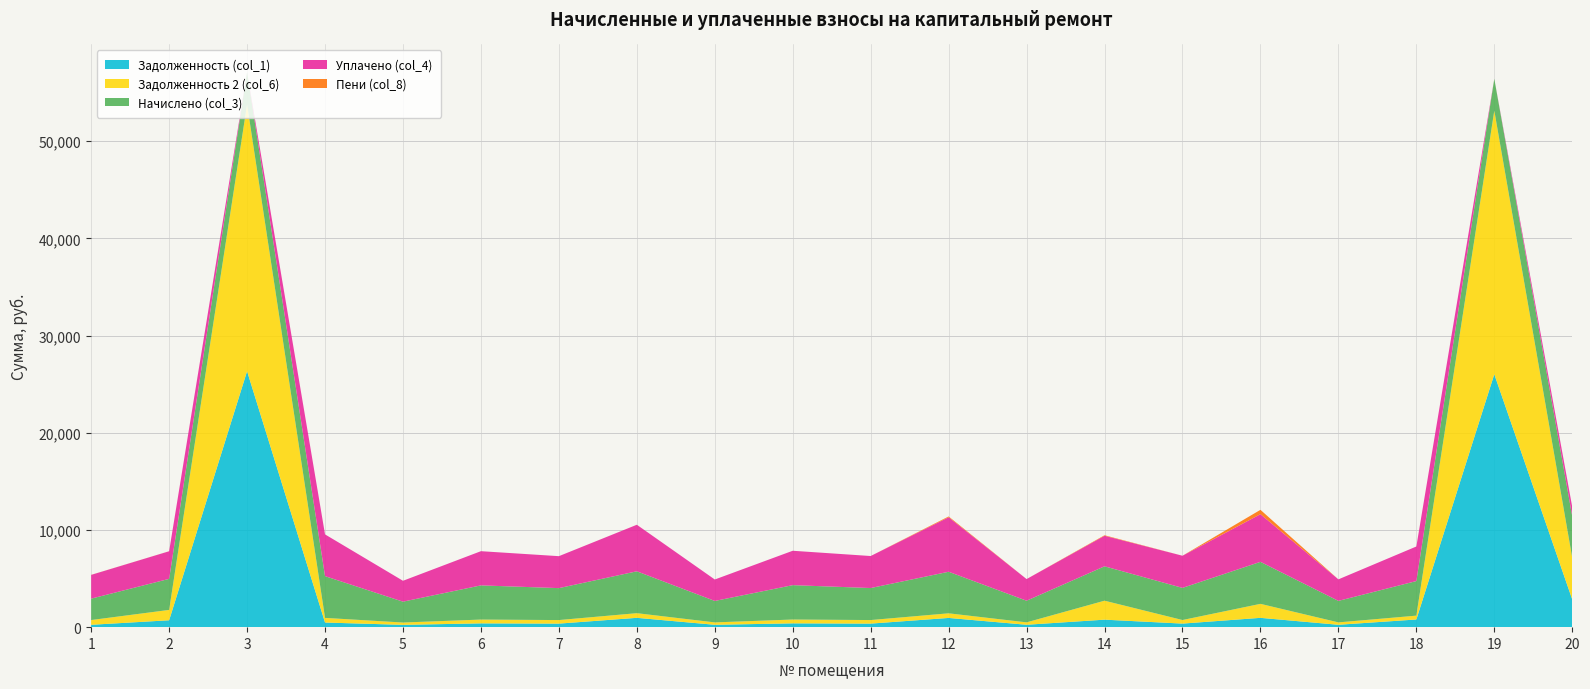

Reading right to left, extract all data points from this chart.

Задолженность (col_1): 20=2852.2	19=26024.0	18=790.6	17=245.9	16=959.3	15=367.5	14=772.3	13=247.4	12=950.1	11=366.0	10=393.1	9=245.2	8=960.6	7=365.3	6=390.9	5=238.6	4=477.3	3=26337.4	2=710.0	1=244.5
Задолженность 2 (col_6): 20=4277.5	19=27117.6	18=395.3	17=245.9	16=1440.6	15=367.5	14=1951.6	13=247.4	12=475.1	11=366.0	10=393.1	9=245.2	8=478.7	7=365.3	6=390.9	5=238.6	4=477.3	3=27444.2	2=1065.1	1=489.0
Начислено (col_3): 20=4275.6	19=3280.9	18=3557.5	17=2213.6	16=4321.7	15=3307.1	14=3537.7	13=2226.8	12=4275.6	11=3294.0	10=3537.7	9=2207.0	8=4308.6	7=3287.4	6=3518.0	5=2147.7	4=4295.3	3=3320.4	2=3195.2	1=2200.4
Уплачено (col_4): 20=950.1	19=0.0	18=3557.5	17=2213.6	16=4904.6	15=3307.1	14=3144.6	13=2226.8	12=5610.3	11=3294.0	10=3537.7	9=2207.0	8=4787.3	7=3287.4	6=3518.0	5=2147.7	4=4295.3	3=0.0	2=2840.2	1=2444.9
Пени (col_8): 20=0.0	19=0.0	18=0.0	17=0.0	16=447.1	15=0.0	14=51.3	13=0.0	12=79.8	11=0.0	10=0.0	9=0.0	8=3.2	7=0.0	6=0.0	5=0.0	4=0.0	3=0.0	2=3.6	1=6.1